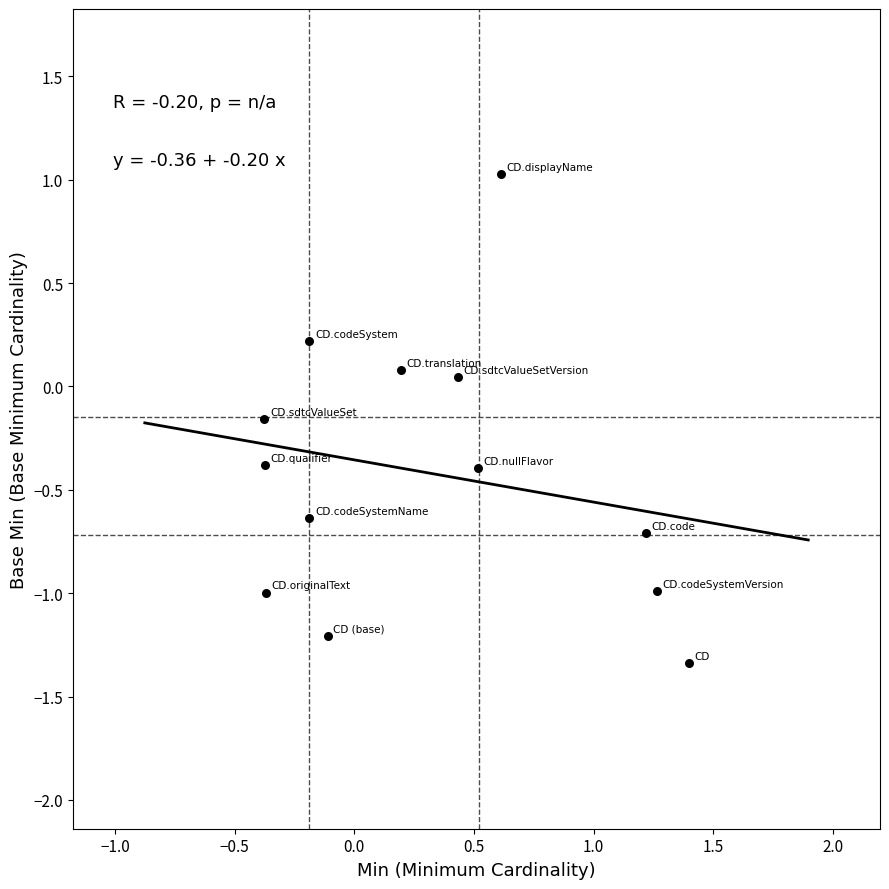

What is the range of X values (max minus min)?

1.8